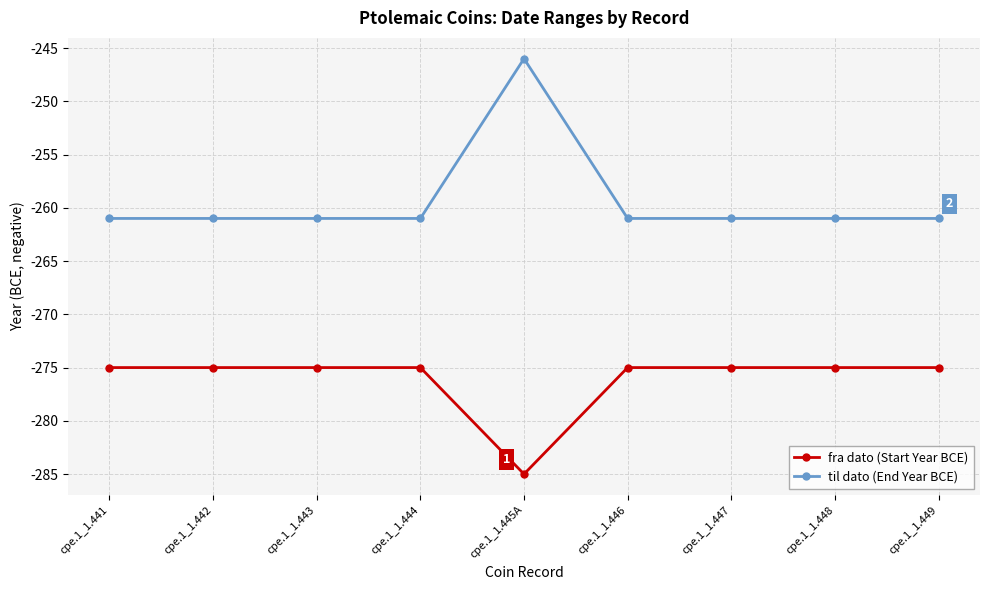

Reading right to left, list all the values displayed in this chart.

fra dato (Start Year BCE): cpe.1_1.449=-275	cpe.1_1.448=-275	cpe.1_1.447=-275	cpe.1_1.446=-275	cpe.1_1.445A=-285	cpe.1_1.444=-275	cpe.1_1.443=-275	cpe.1_1.442=-275	cpe.1_1.441=-275
til dato (End Year BCE): cpe.1_1.449=-261	cpe.1_1.448=-261	cpe.1_1.447=-261	cpe.1_1.446=-261	cpe.1_1.445A=-246	cpe.1_1.444=-261	cpe.1_1.443=-261	cpe.1_1.442=-261	cpe.1_1.441=-261